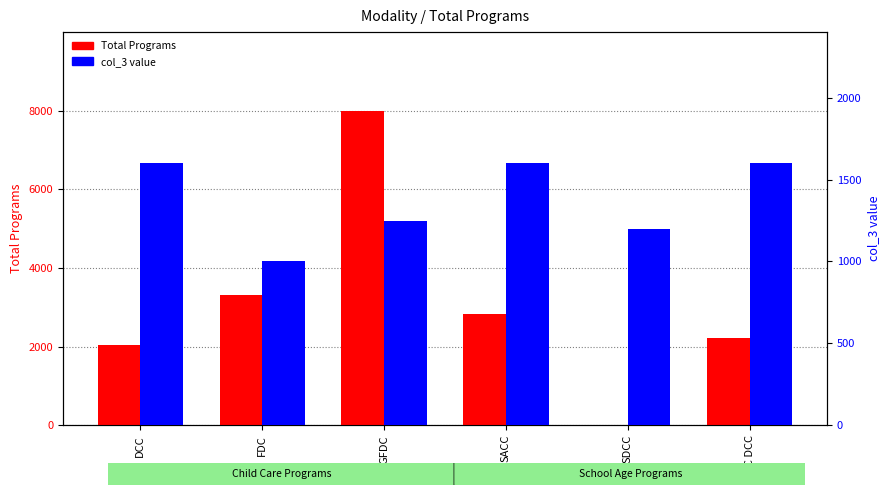

At how many categories does at least one series exceed 168?

6